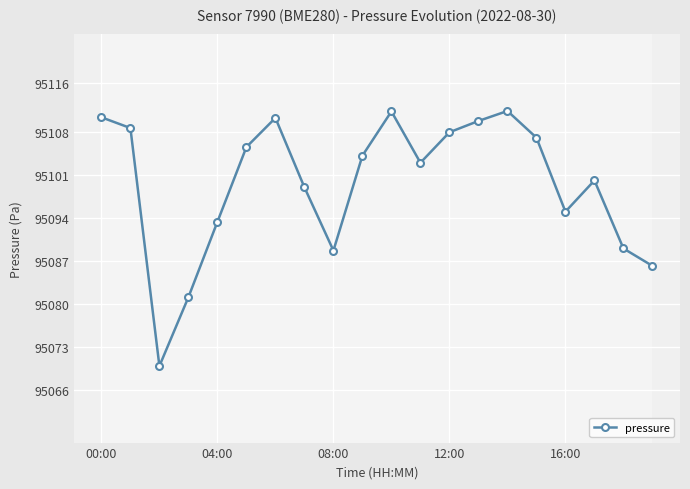

What is the greatest value displayed?

95111.4